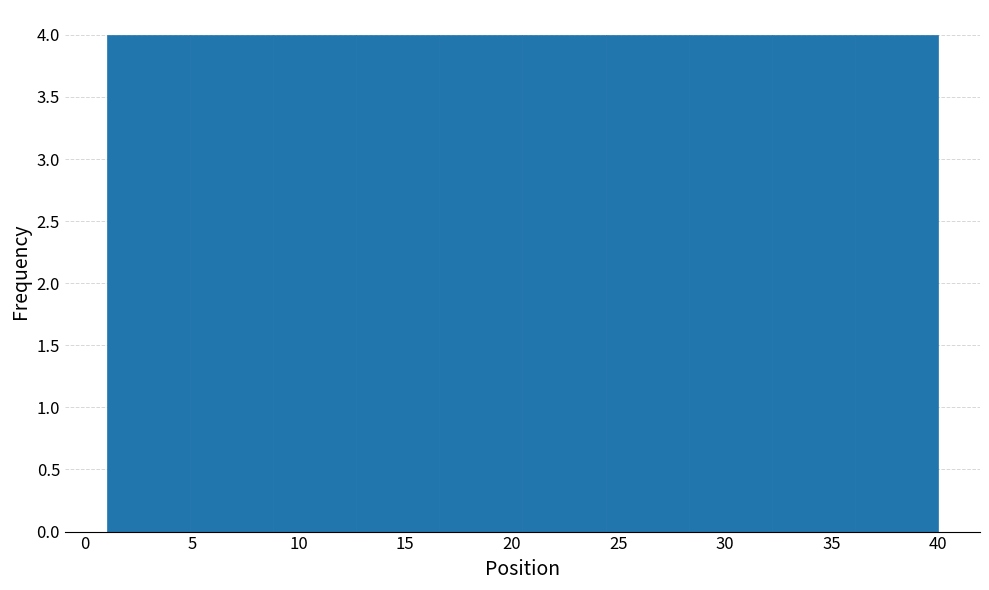

What is the height of the bar covering 28.3 to 32.2 on the x-axis? Neither the bar edges nor the heights are printed on the chart, so give them approximately, as read against the axes.

4